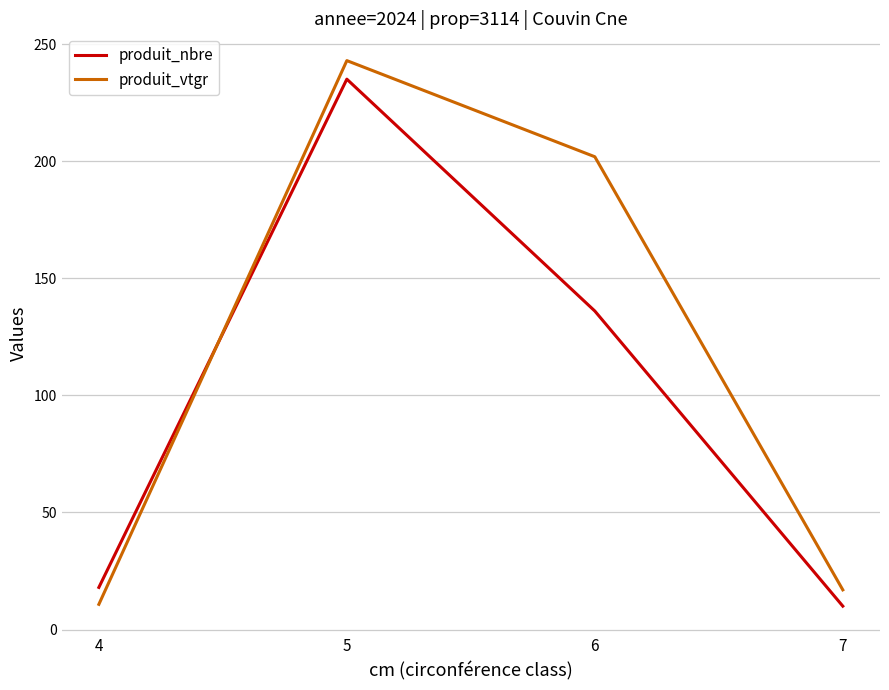

What is the difference between the maximum and second lowest values in the produit_nbre series?

217.0